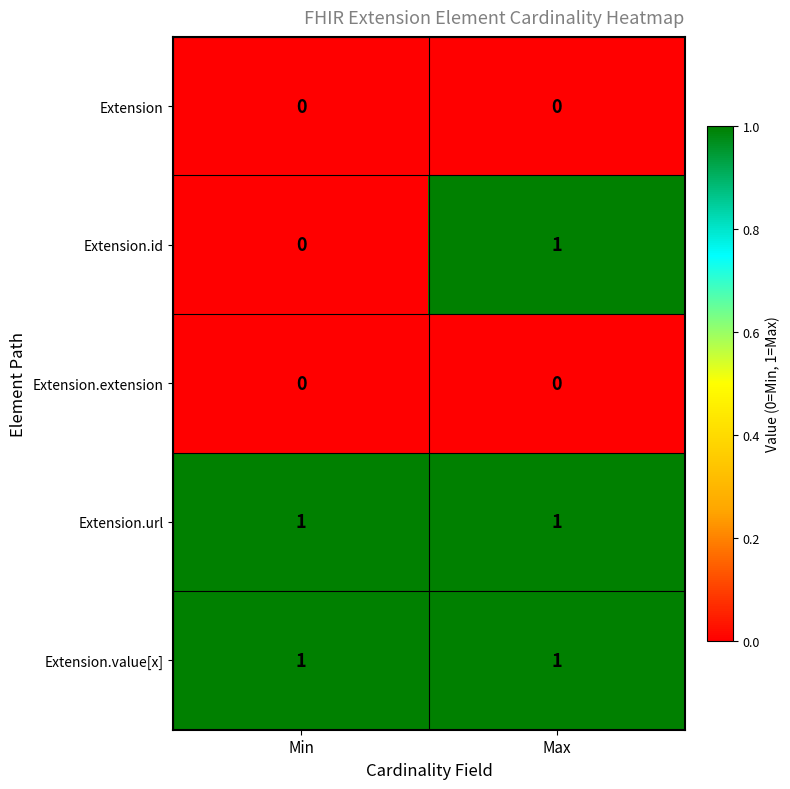

Is it true that Extension.value[x] equals 0 at Max?

False